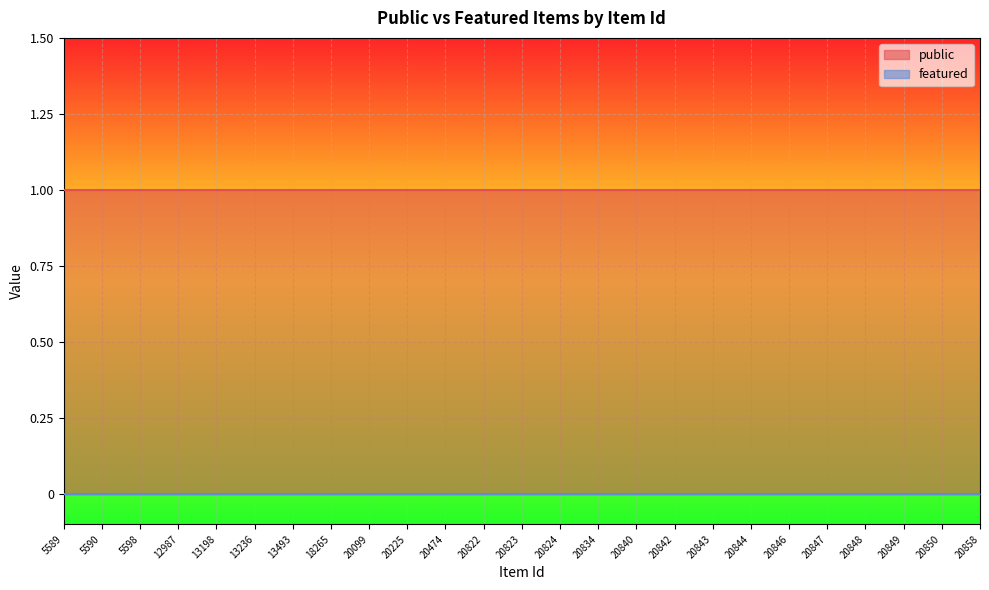

What is the greatest value displayed?

1